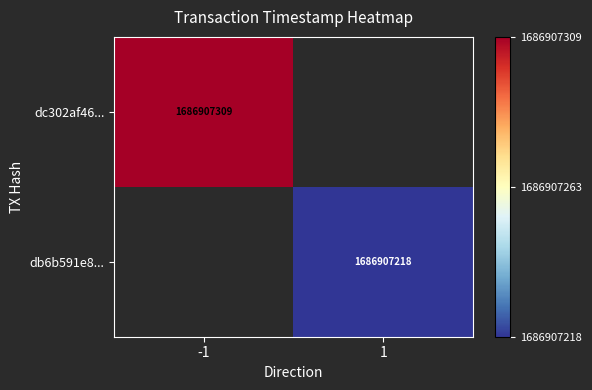

Which has a higher value, 1 or 0?

1